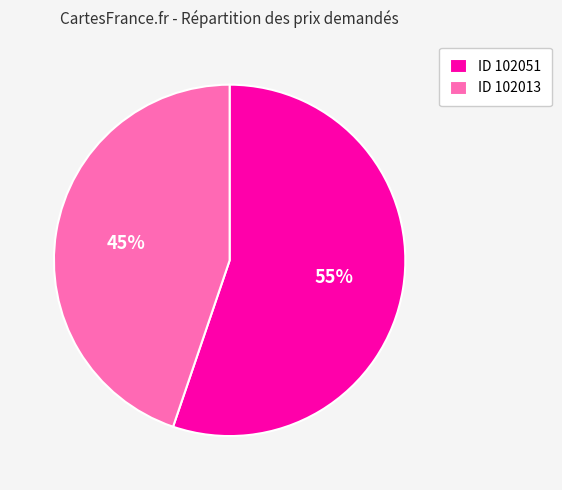

Which category has the smallest portion of the pie?

ID 102013